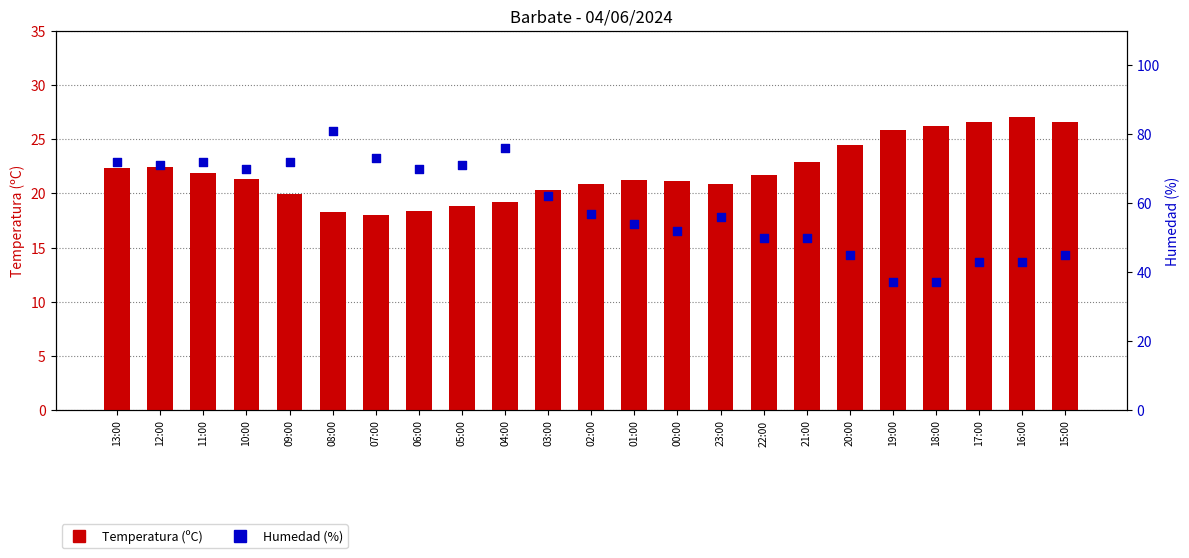

Which series has the largest Y range (max minus min)?

Humedad (%)